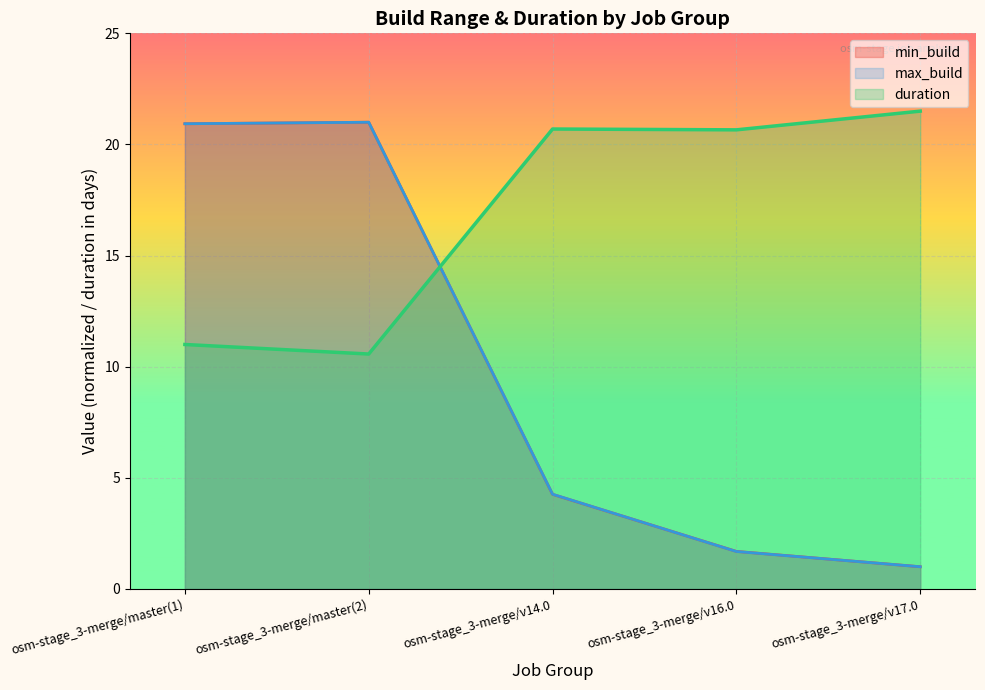

Which has a higher value, osm-stage_3-merge/v14.0 or osm-stage_3-merge/master(1)?

osm-stage_3-merge/master(1)